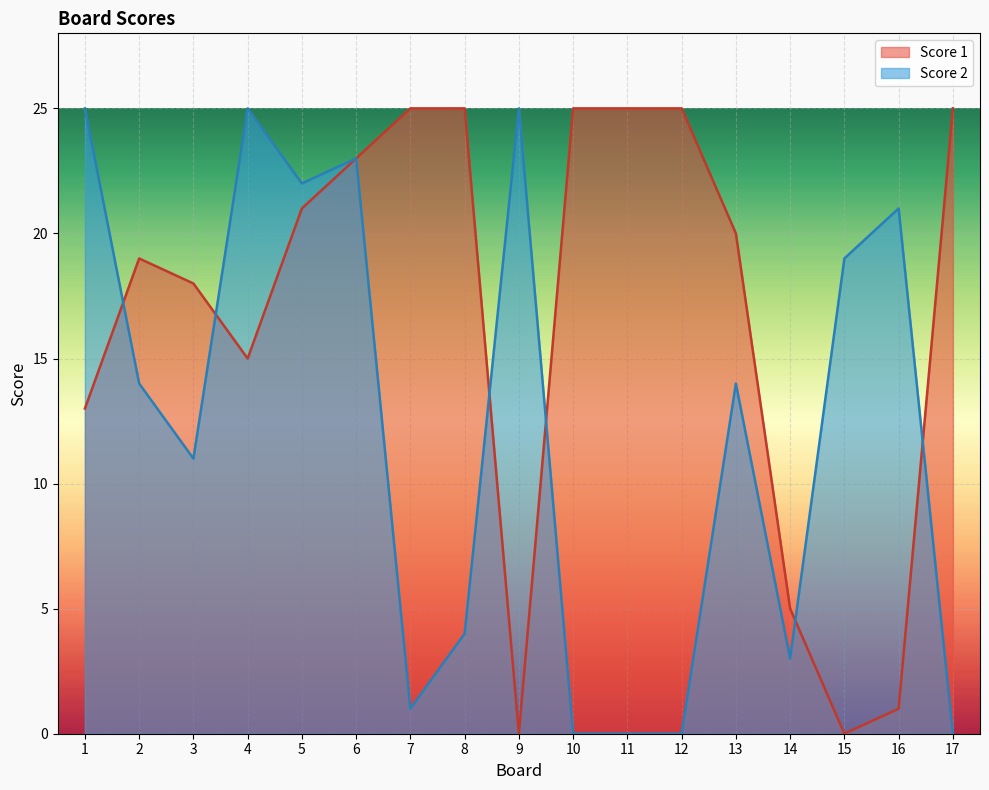

True or false: Score 2 has more than 2 interior local peaks.

True